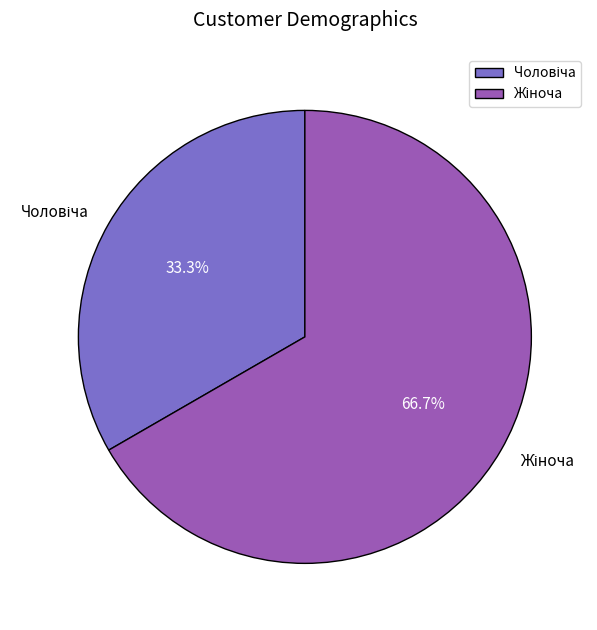

How many slices are in this pie chart?

2